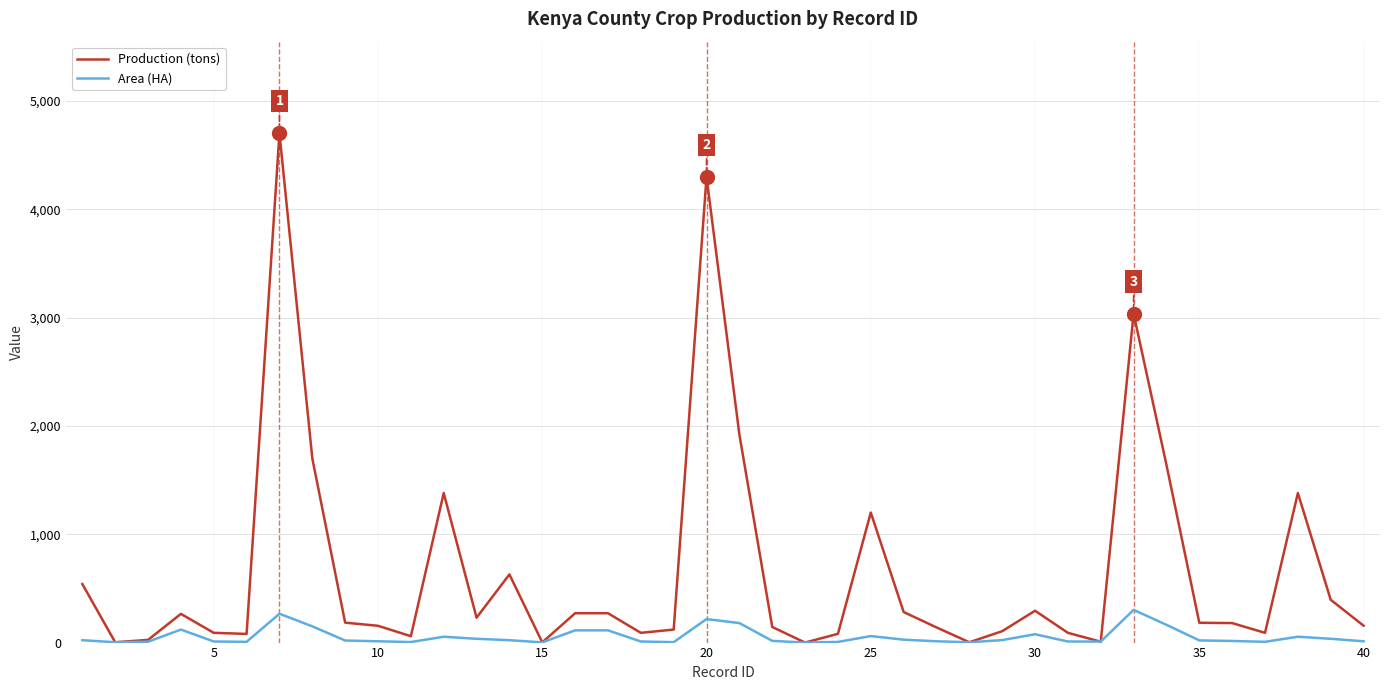

Which series has the largest range (max minus min)?

Production (tons)